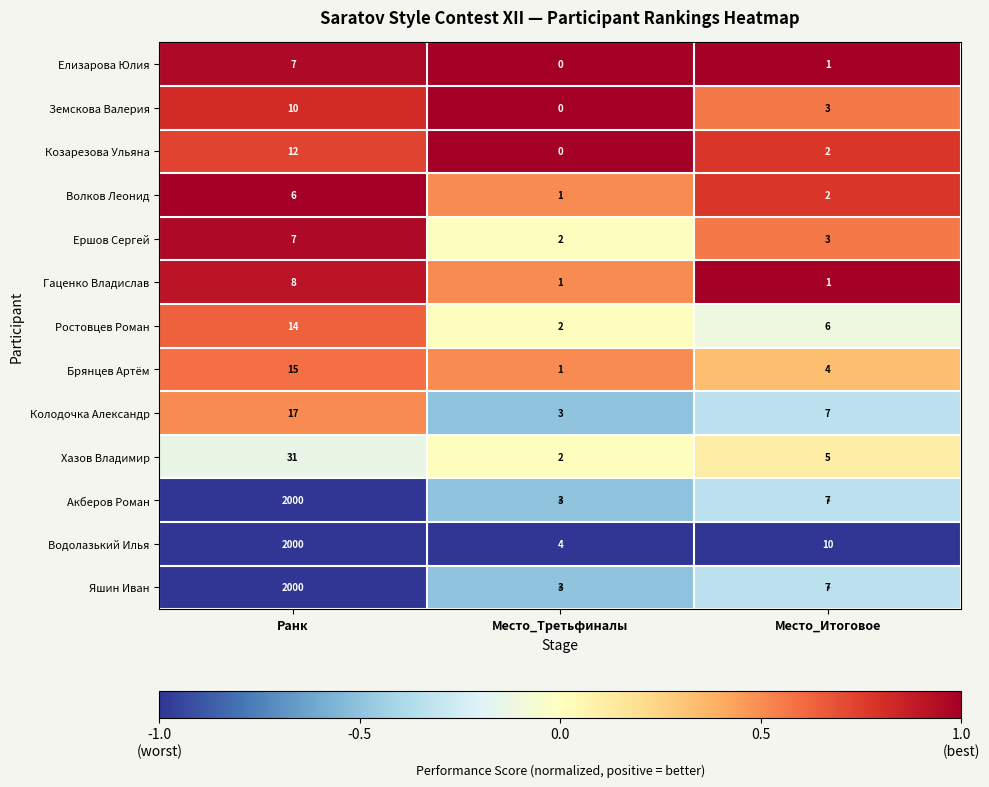

The Ершов Сергей series shows 2 at Место_Третьфиналы. True or false?

True